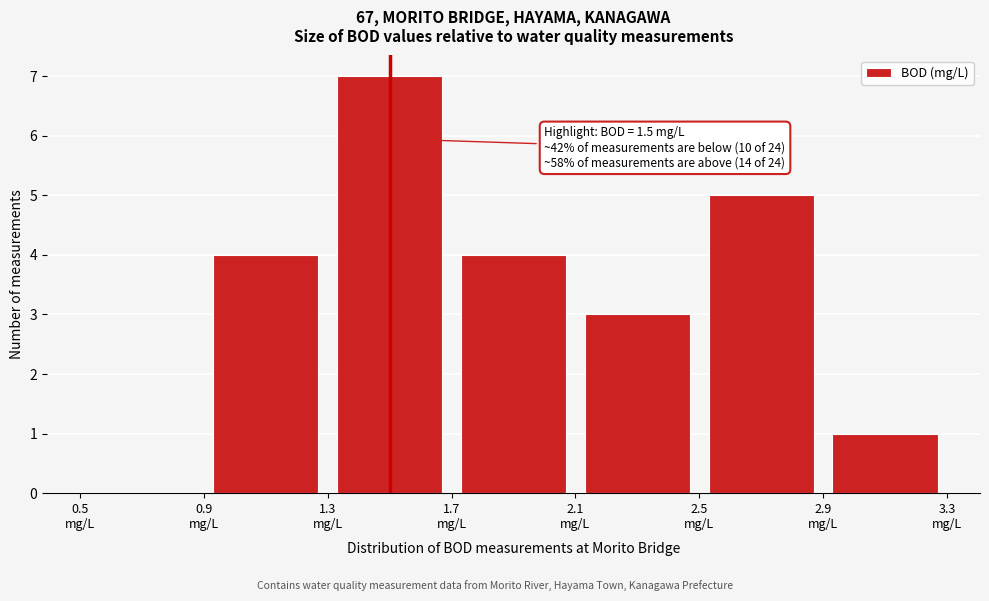

Which range on the x-axis has the tallest bar?

1.3 to 1.7